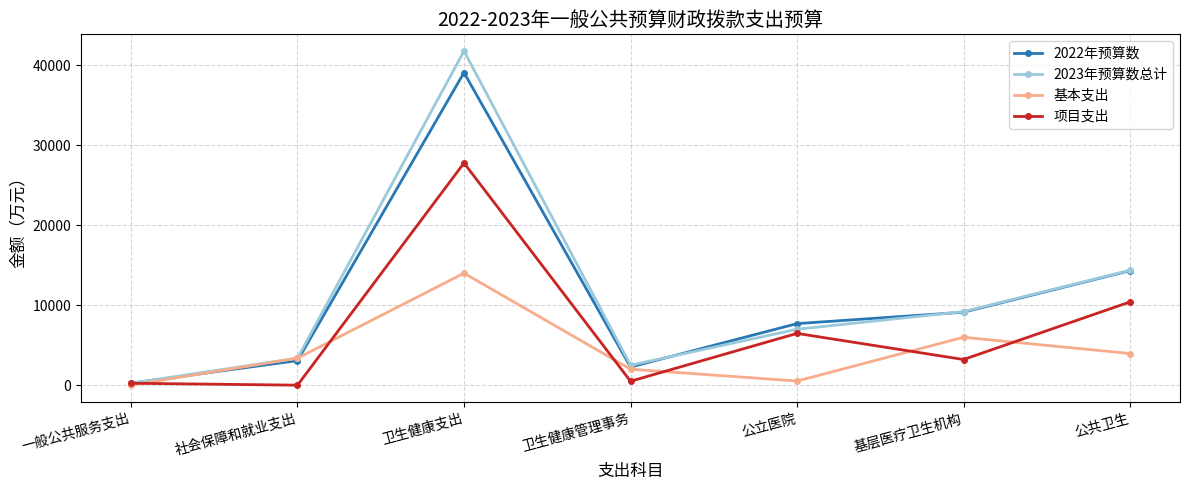

What is the value of the 基本支出 point at the 3rd from the left?

14007.3